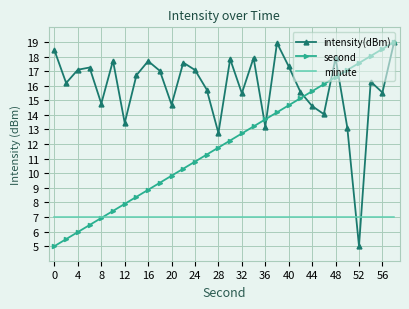

What is the lowest value of the minute series?

7.0